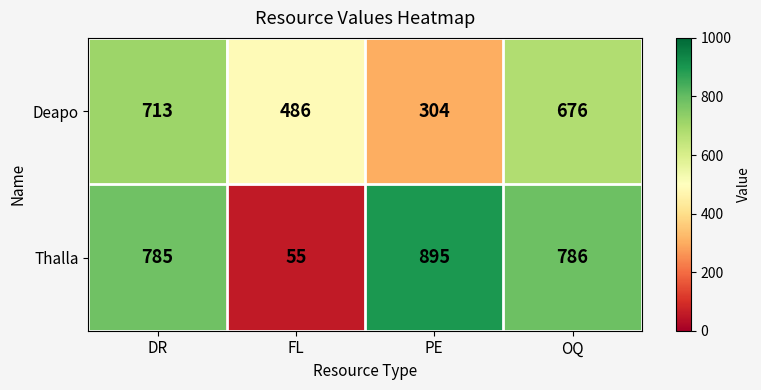

Which series changed the most between DR and FL?

Thalla